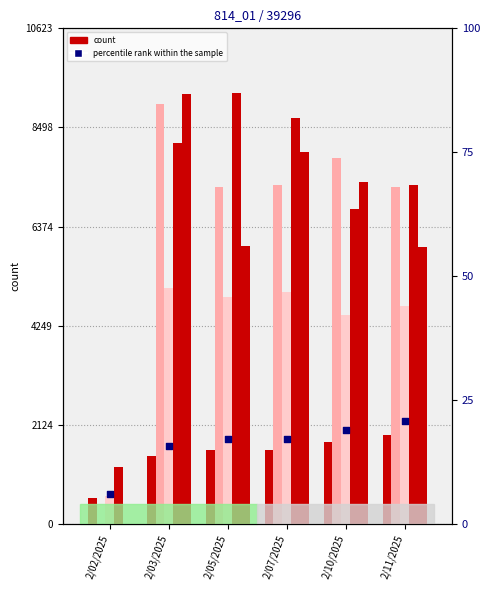

At which category is the sum across all series the highest?

2/03/2025